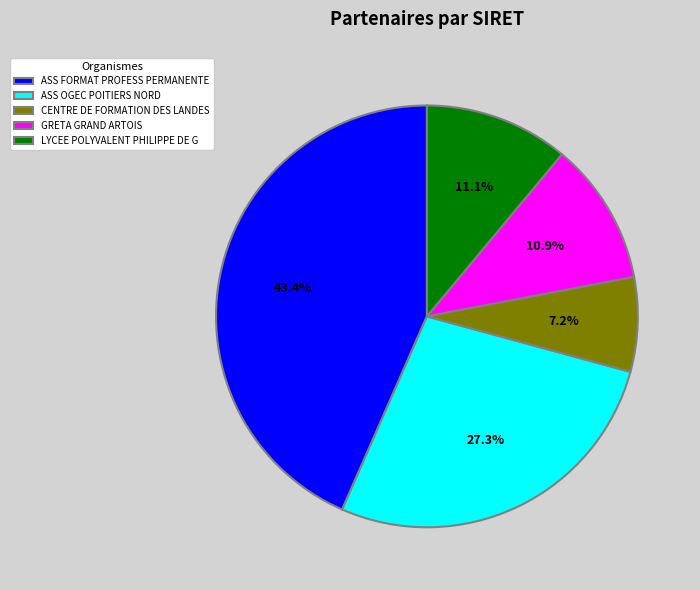

Does any single category account for the majority?

No